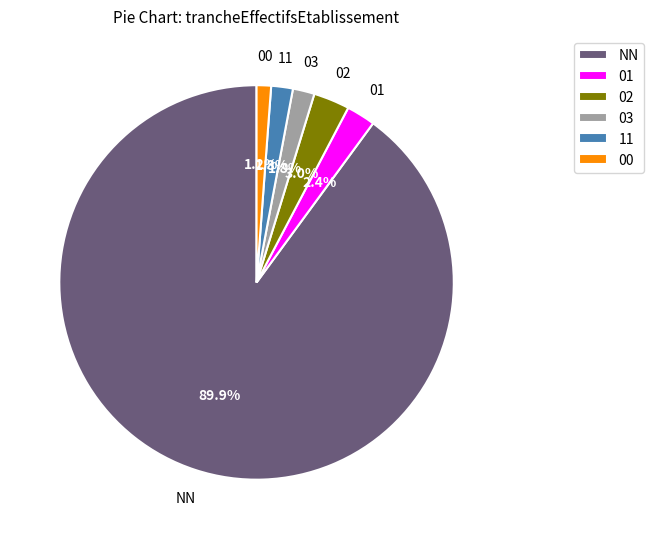

Do 11 and 01 together represent more than half of the pie?

No